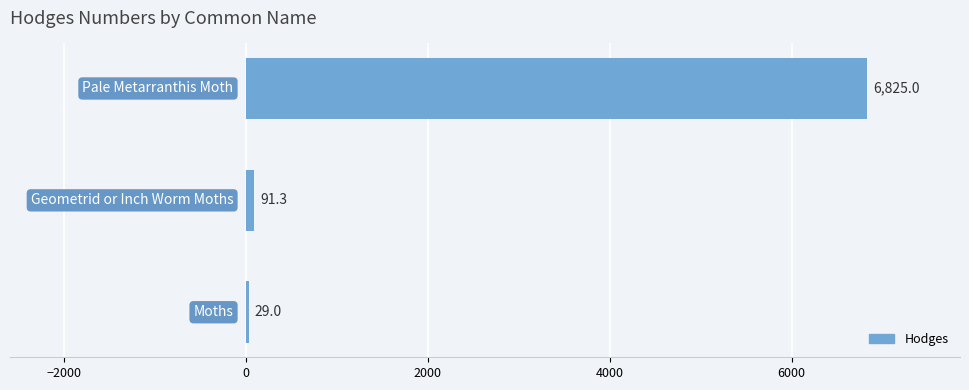

What is the sum of all values?

6945.3